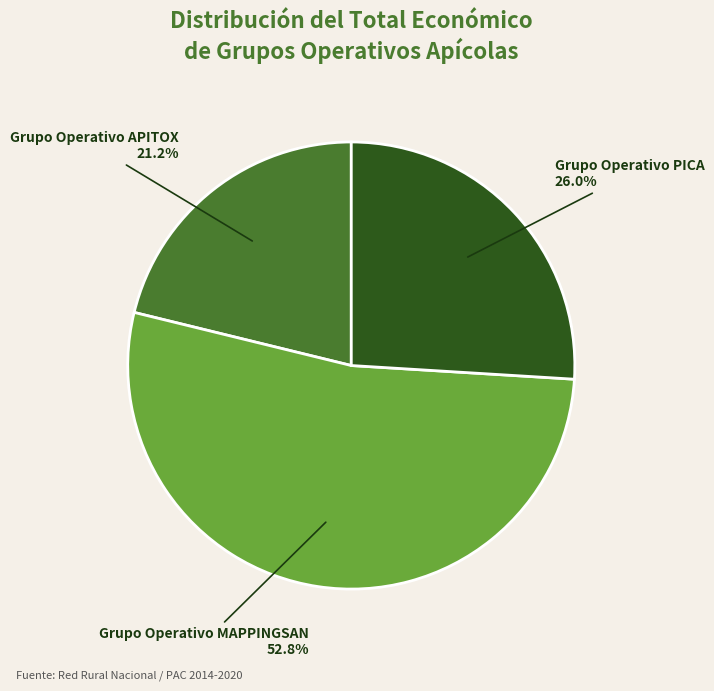

To the nearest percent, what portion does Grupo Operativo APITOX represent?

21%